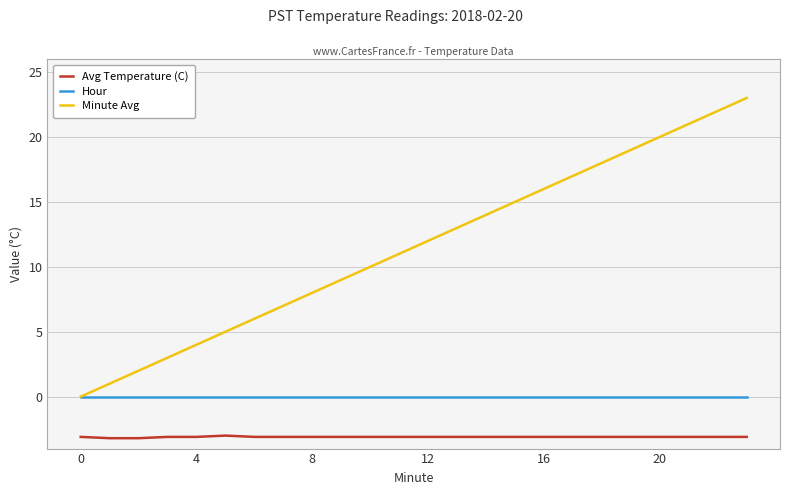

What is the maximum value shown in the chart?

23.0